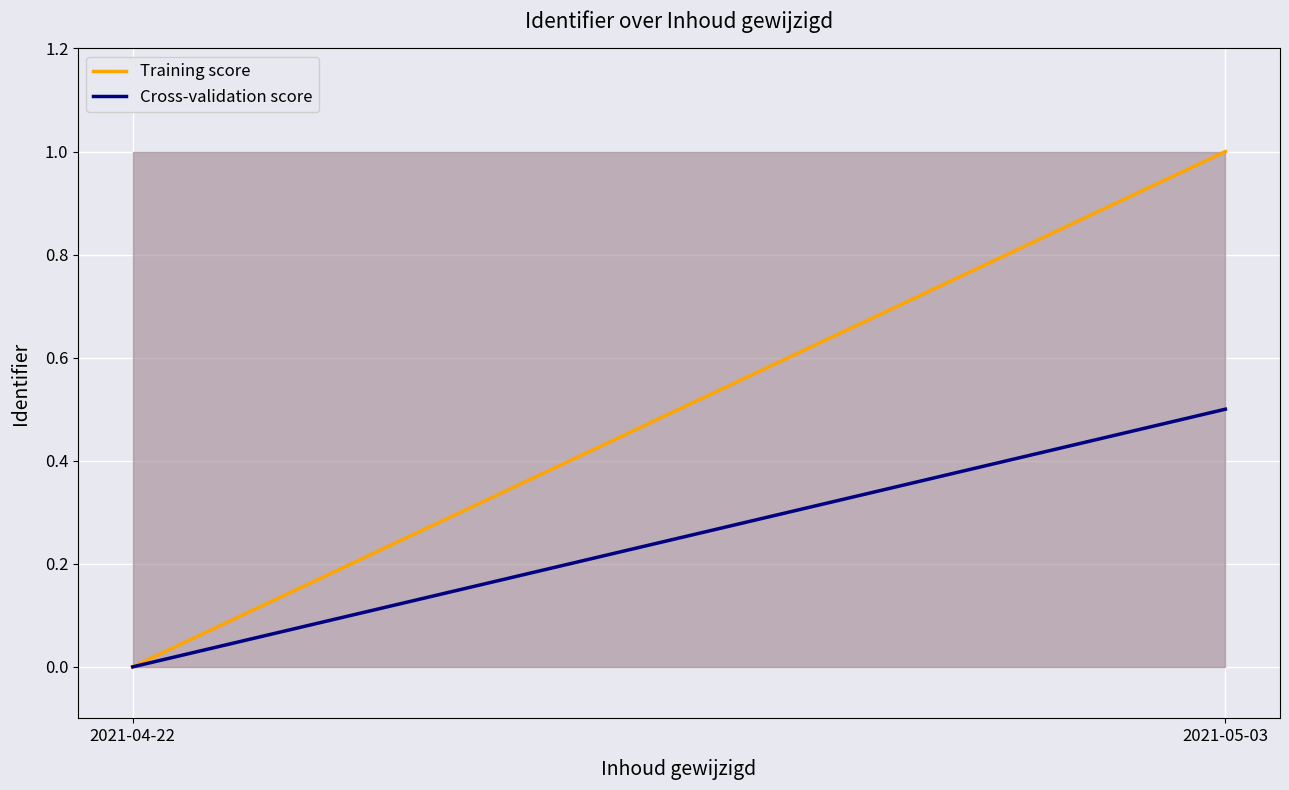

The value of Training score at 2021-05-03 is 1.0. True or false?

True